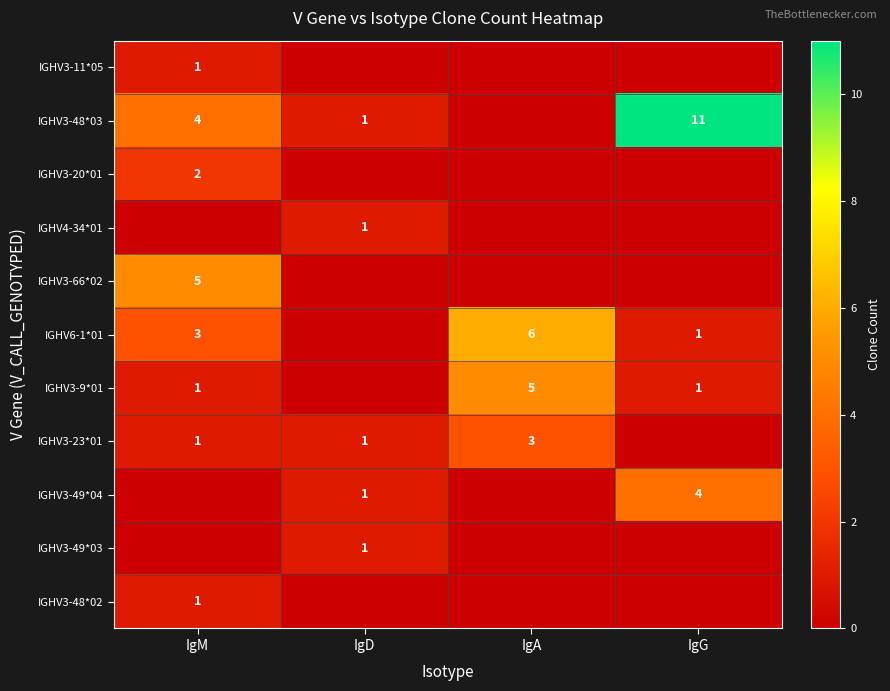

What is the difference between the highest and lowest values at IgM?

5